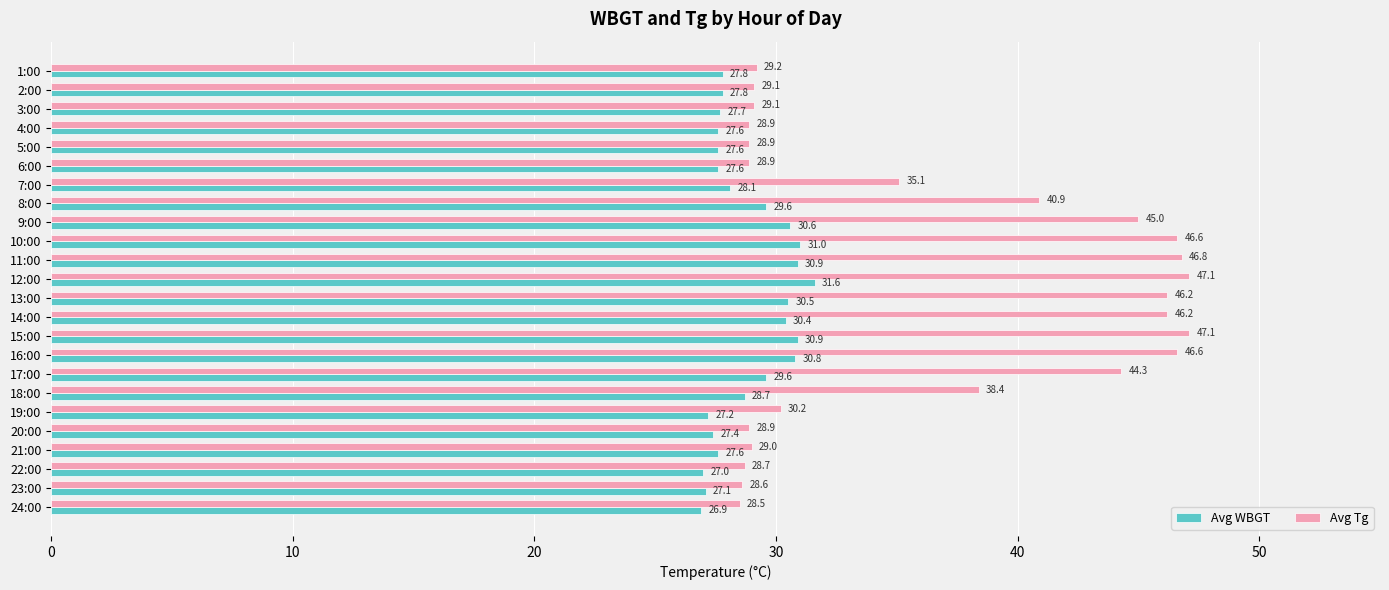

The Avg Tg series shows 46.8 at 11:00. True or false?

True